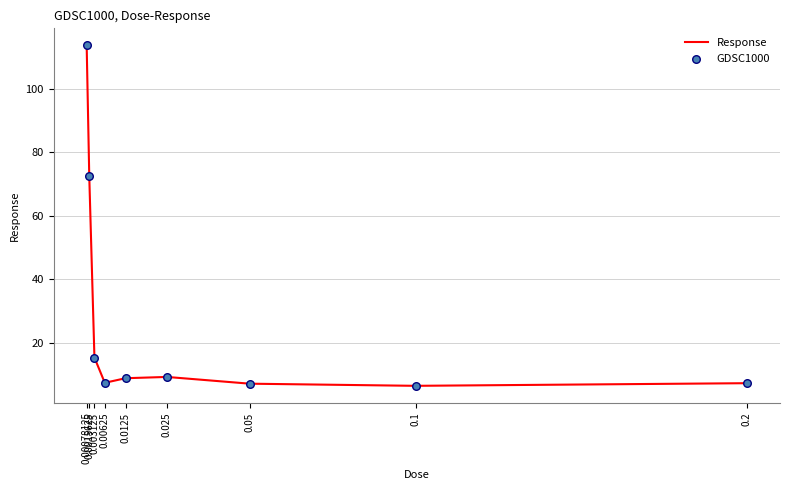

What is the greatest value displayed?

113.8